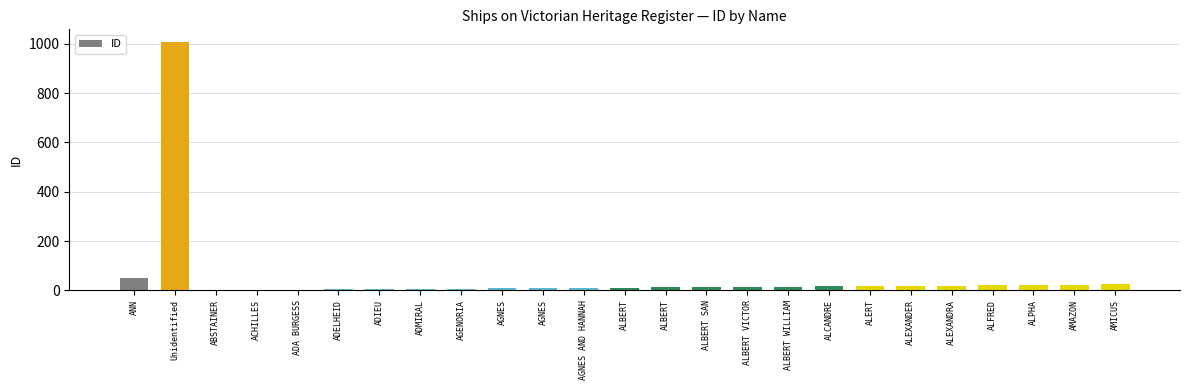

Count the number of data series in this chart.

1